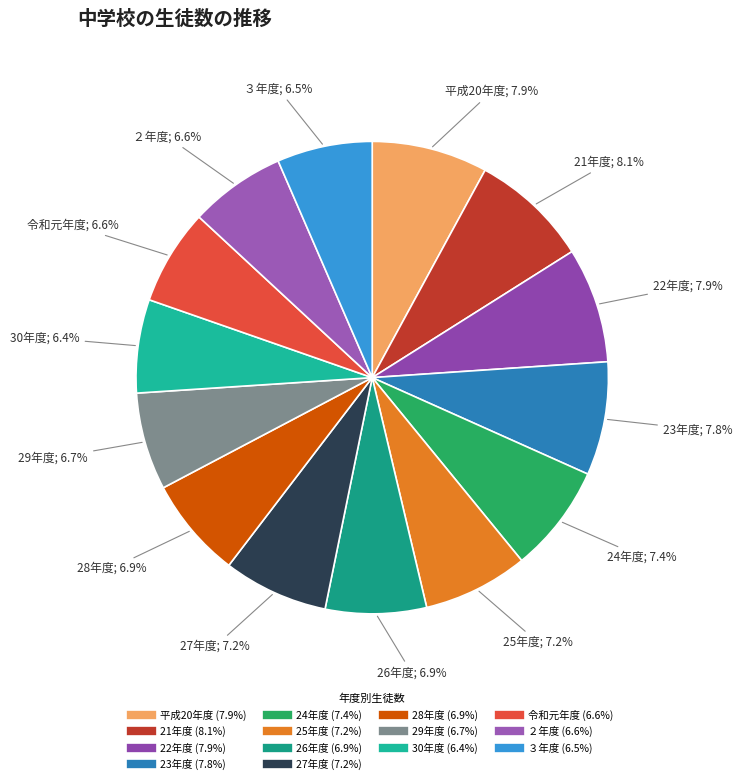

The 23年度 slice represents 8% of the pie. True or false?

True